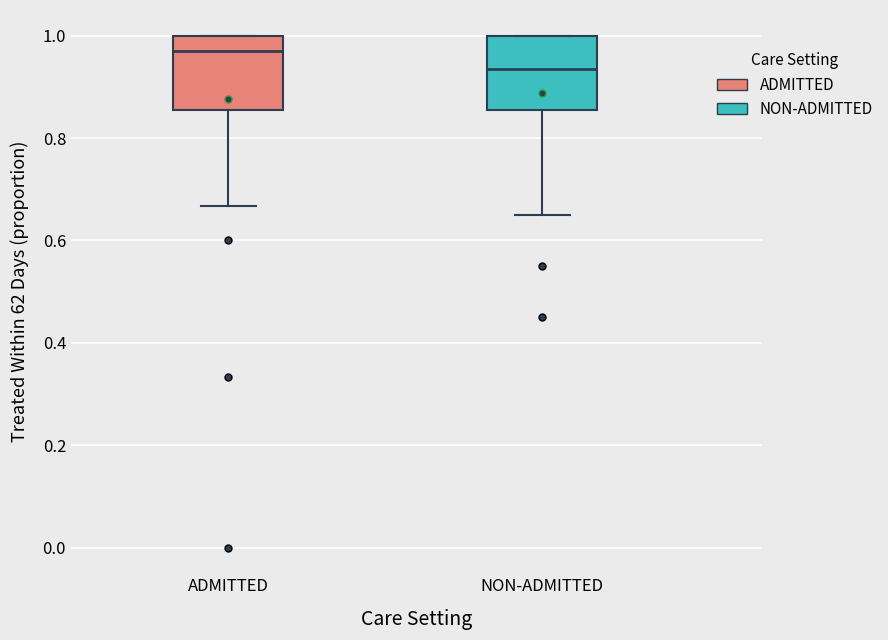

Which box's median line is the lowest?

NON-ADMITTED